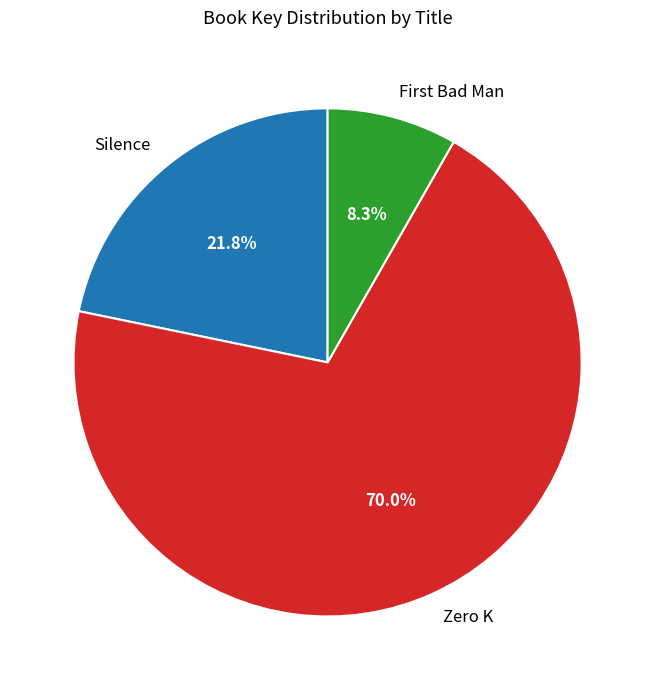

Which has a higher value, Silence or Zero K?

Zero K